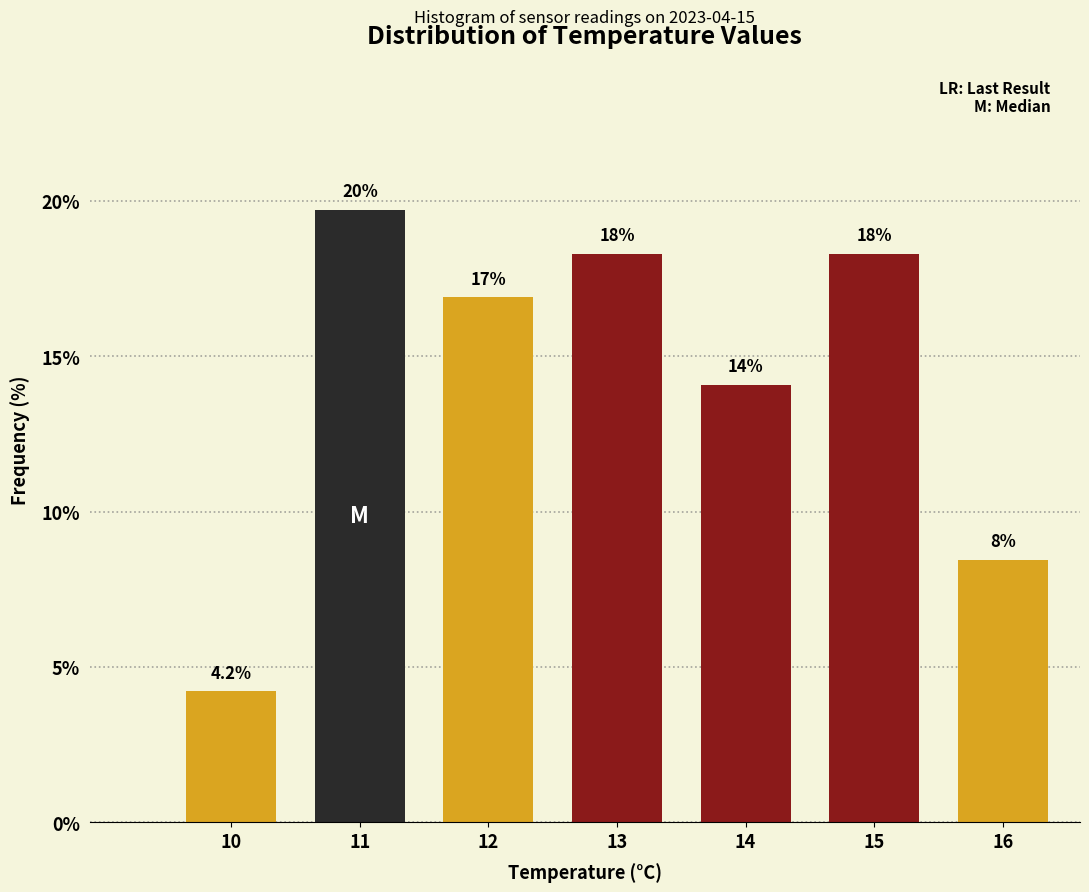

Are the bars horizontal?

No